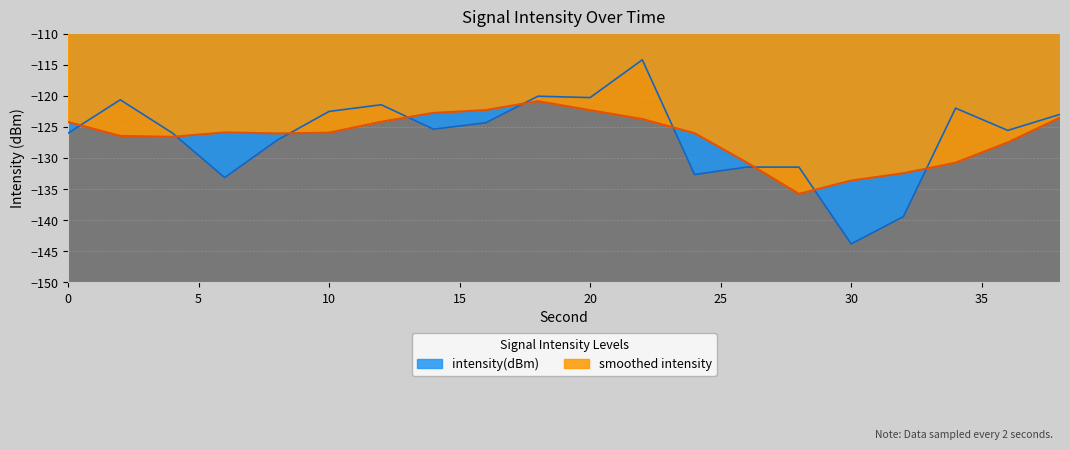

How many data points does each series have?

20